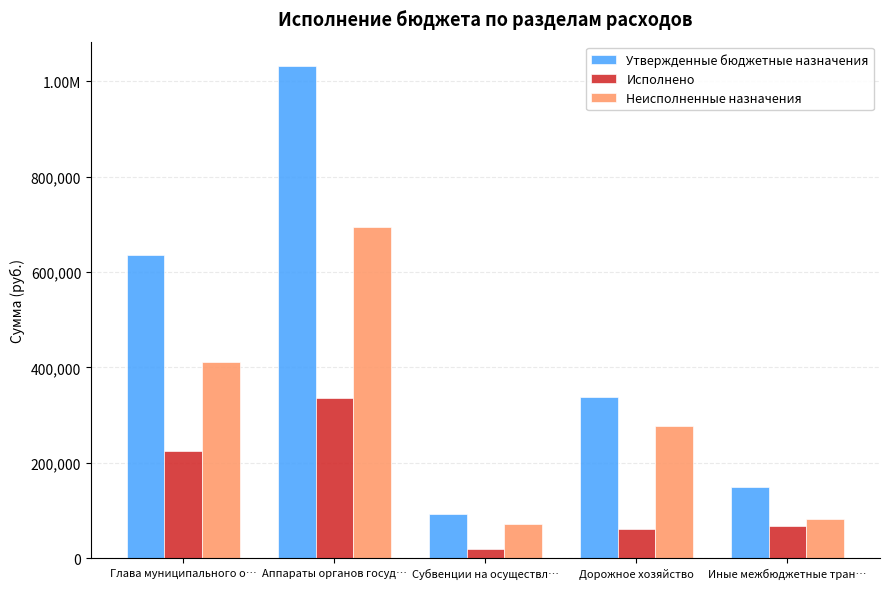

Which series has the largest total across all categories?

Утвержденные бюджетные назначения